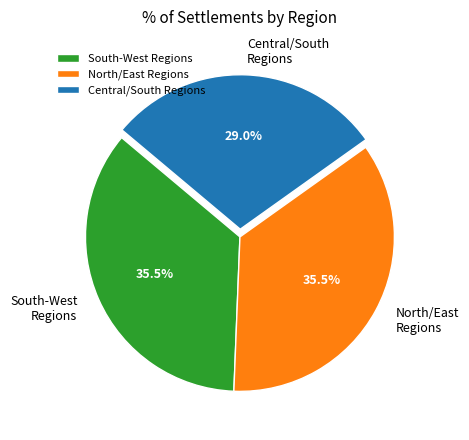

Is there any slice that represents more than half of the pie?

No